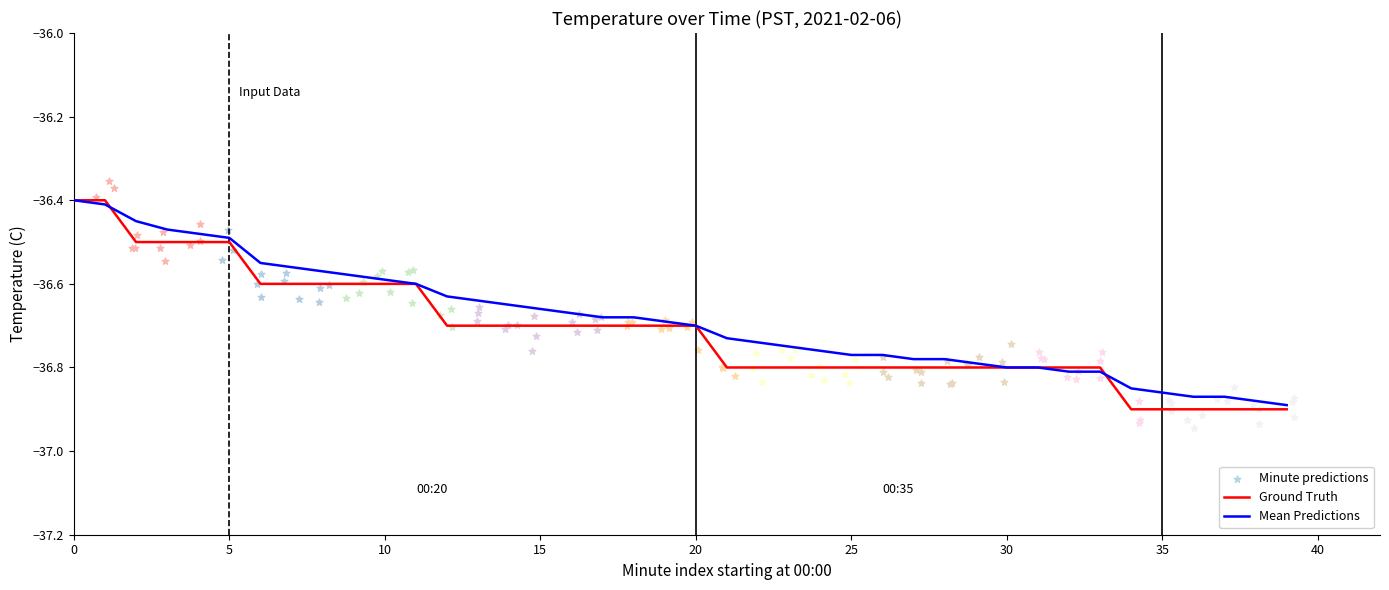

What is the maximum value for Mean Predictions?

-36.4